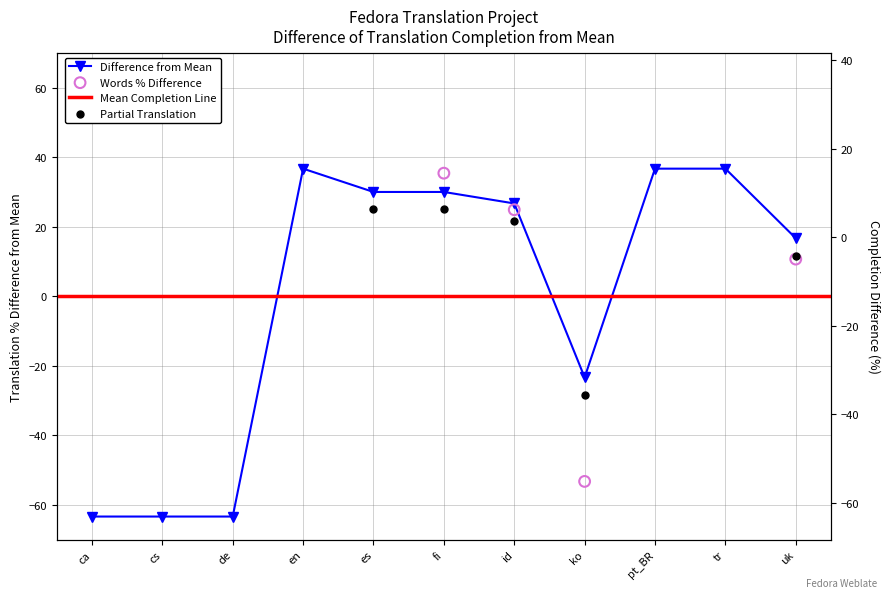

What is the change in value from en to uk?

-20.0